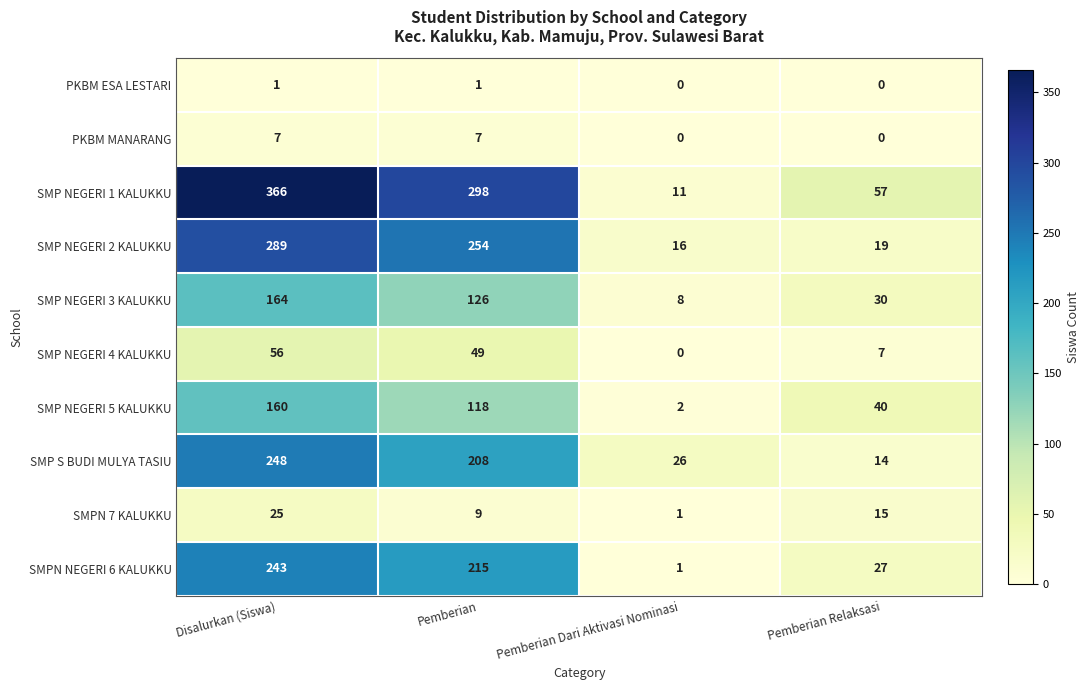

What is the difference between the highest and lowest values at Pemberian?

297